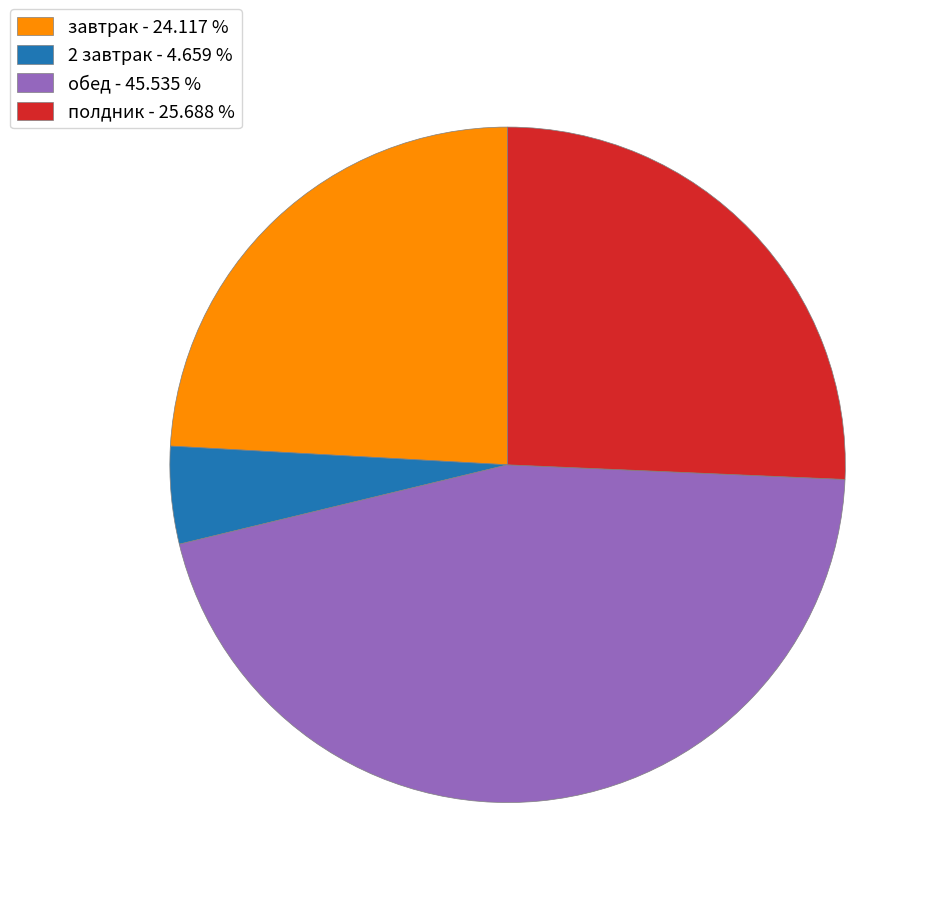

Is завтрак - 24.117 % the majority of the pie?

No